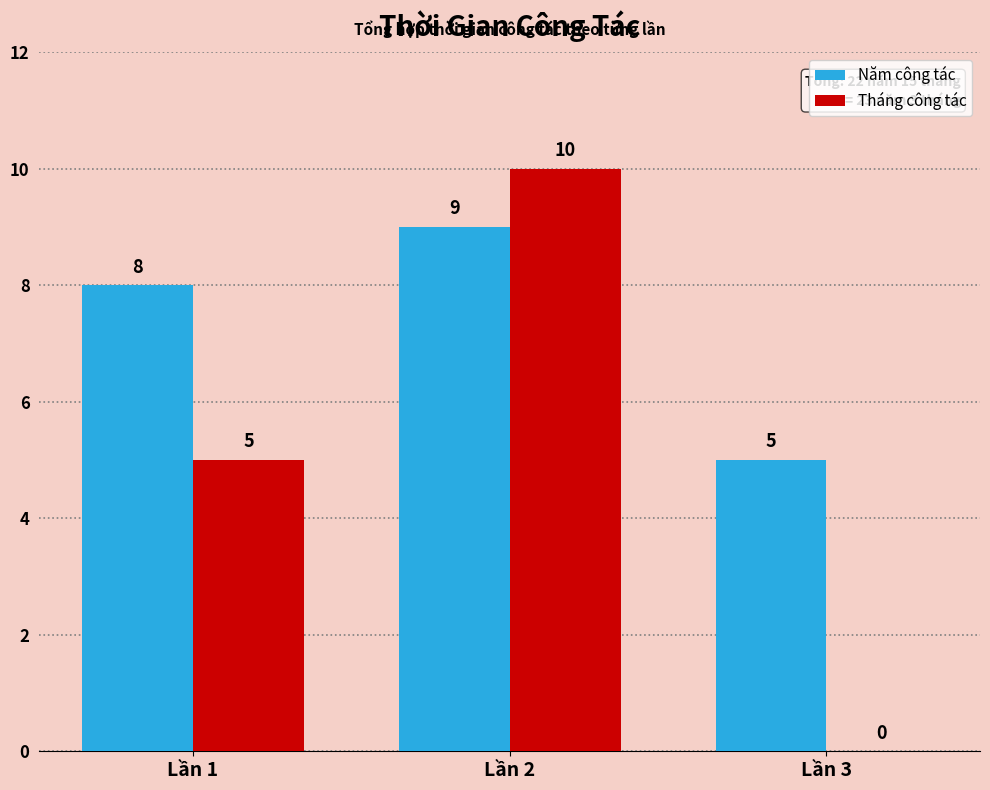

Is the value of Năm công tác at Lần 2 greater than the value of Tháng công tác at Lần 3?

Yes